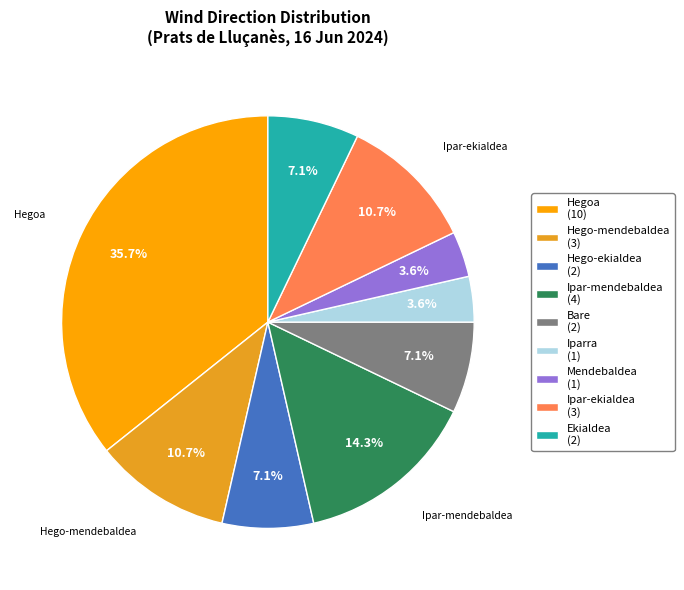

Count the number of slices in the pie.

9